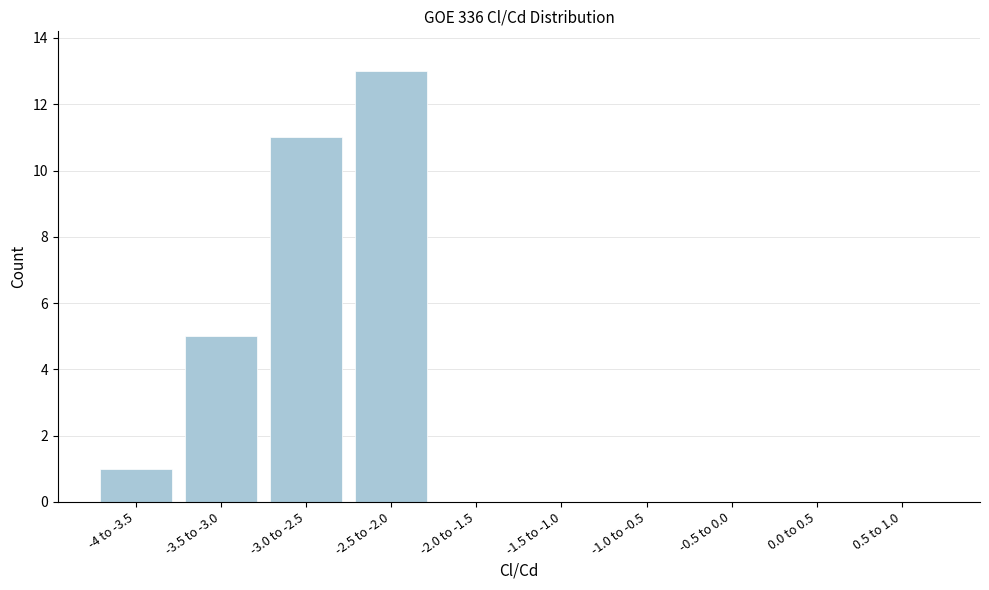

Reading right to left, list all the values displayed in this chart.

0.5 to 1.0=0	0.0 to 0.5=0	-0.5 to 0.0=0	-1.0 to -0.5=0	-1.5 to -1.0=0	-2.0 to -1.5=0	-2.5 to -2.0=13	-3.0 to -2.5=11	-3.5 to -3.0=5	-4 to -3.5=1